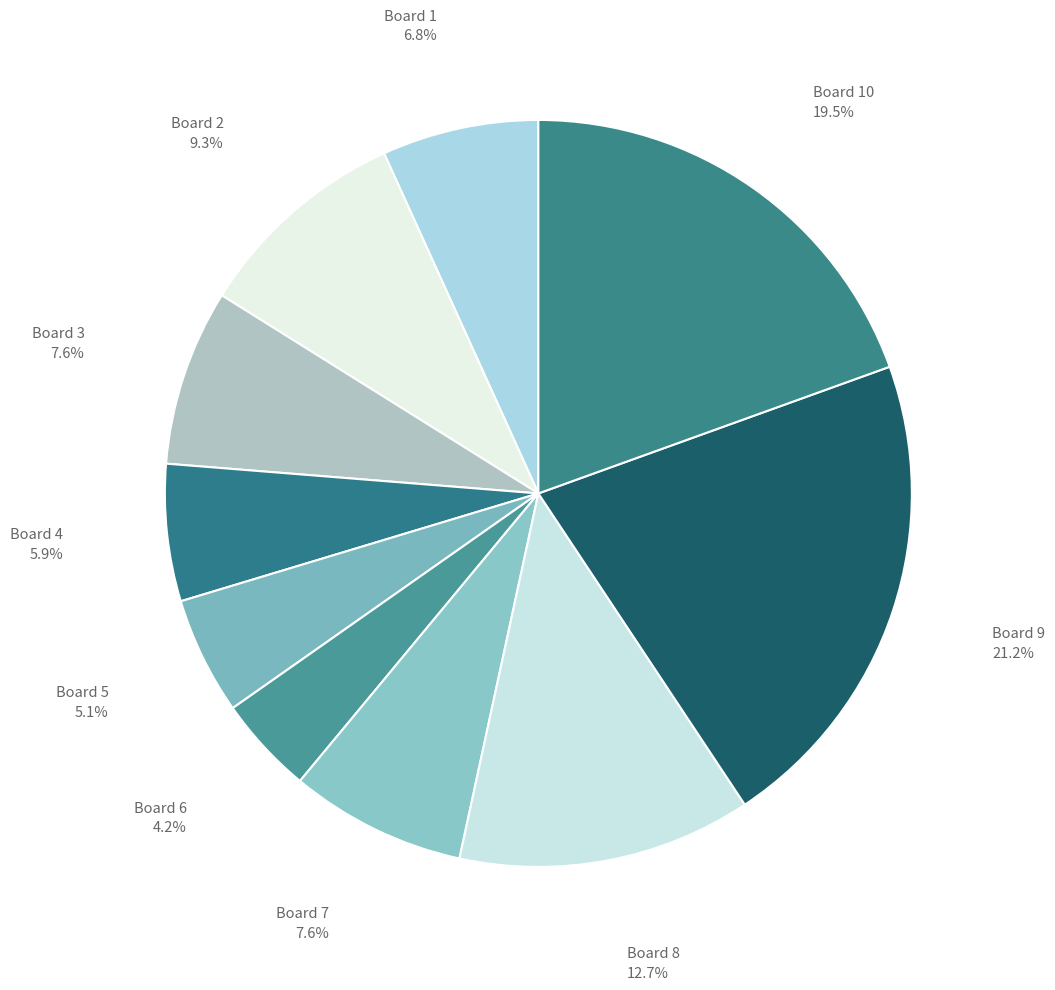

How much of the chart is everything except Board 9?

78.8%